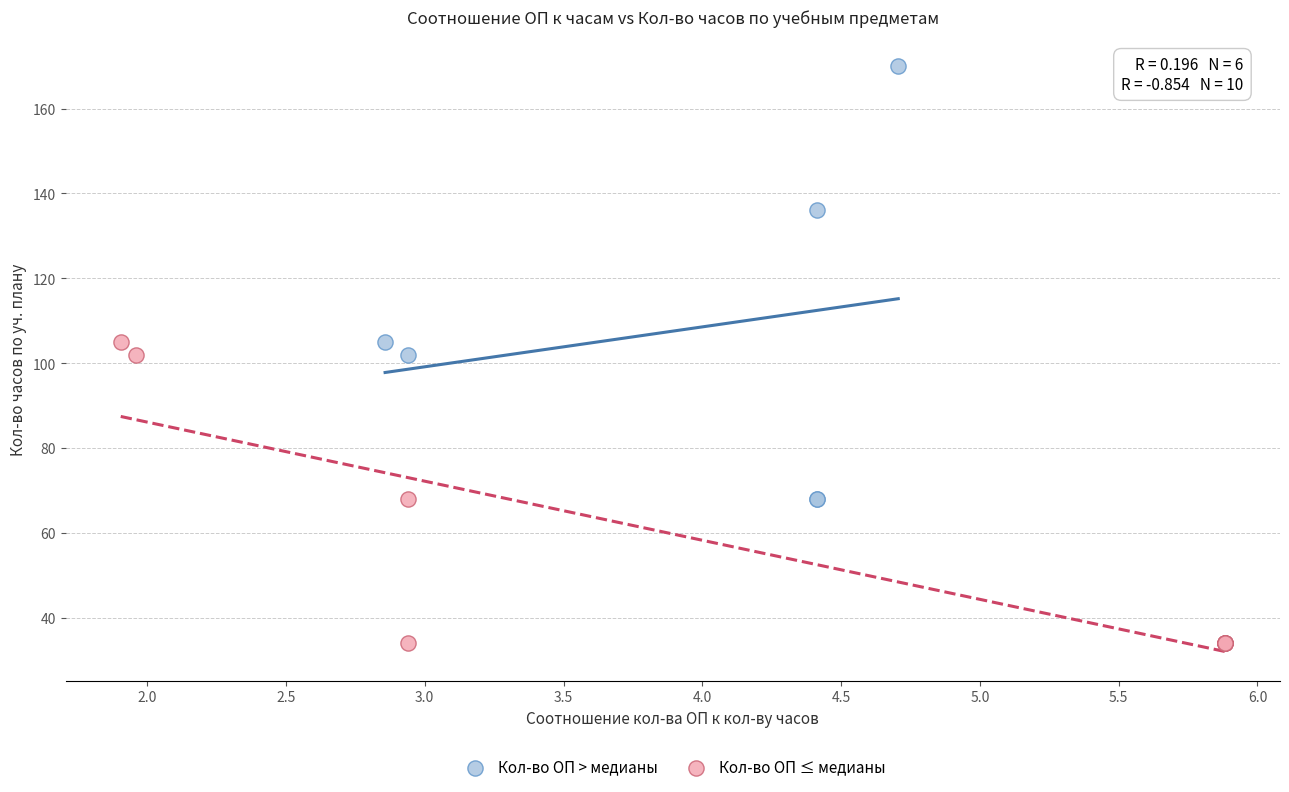

Which series contains the highest Y value?

Кол-во ОП > медианы